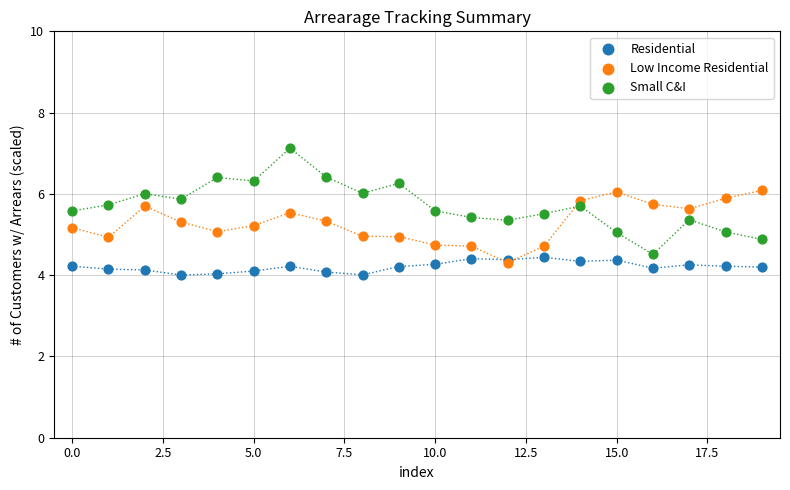

What are all the series names shown in the legend?

Residential, Low Income Residential, Small C&I